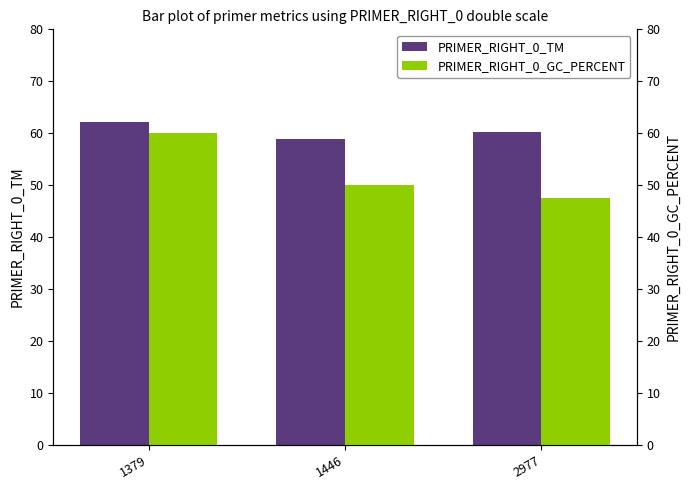

What is the value of the PRIMER_RIGHT_0_GC_PERCENT bar at the 1st from the left?

60.0